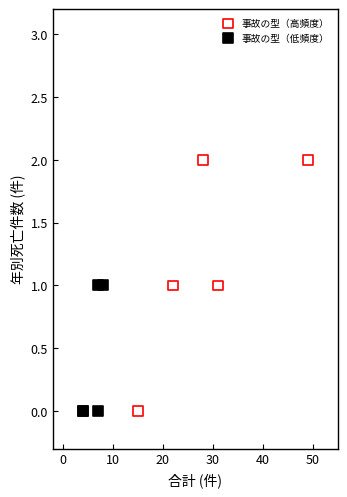

Which series has the largest Y range (max minus min)?

事故の型（高頻度）